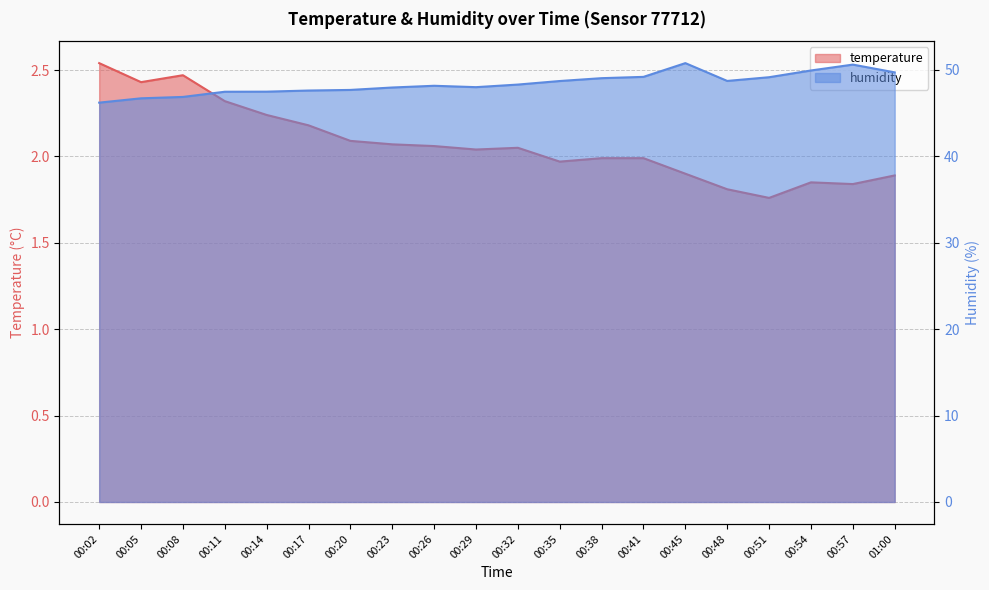

True or false: humidity and temperature cross at least once.

False